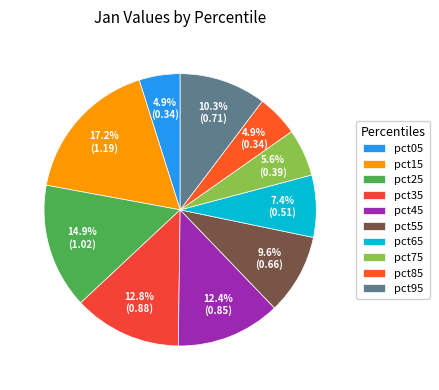

Is it true that pct55 is 1% of the pie?

False